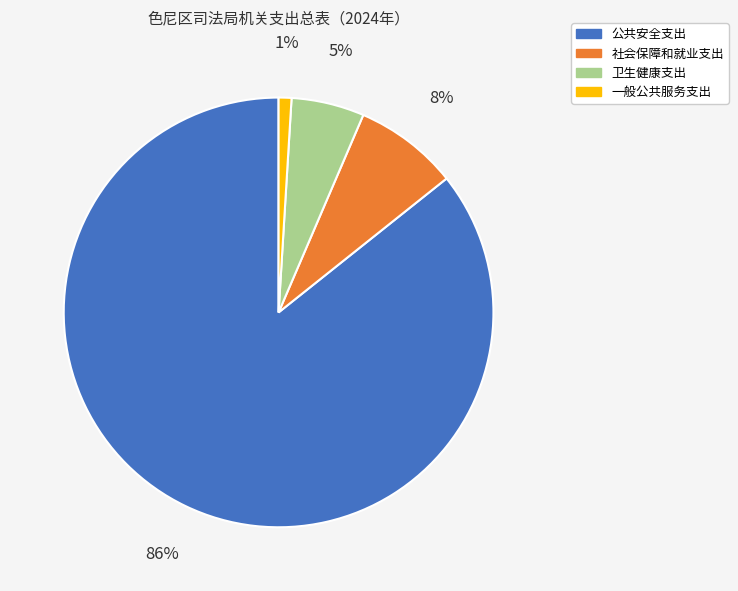

Approximately how many times larger is the value at 卫生健康支出 compared to 公共安全支出?

0.1